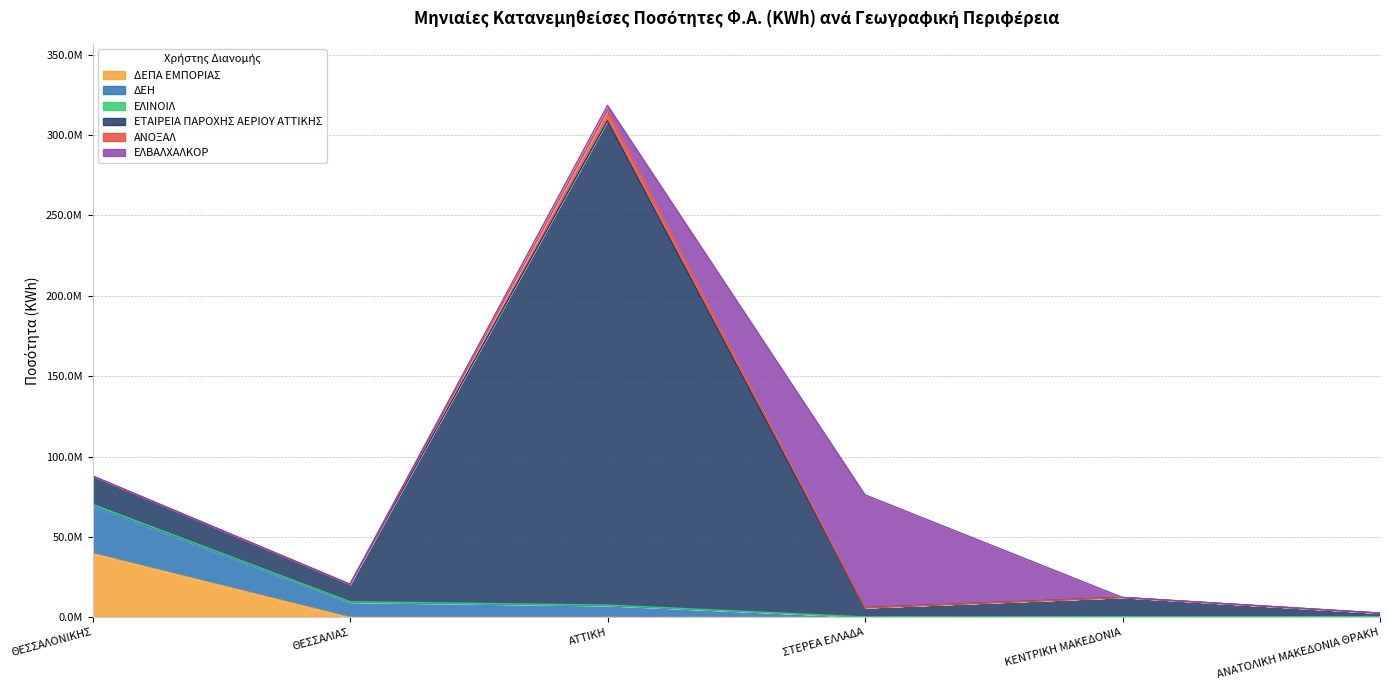

In ΑΝΟΞΑΛ, how many points are higher than both neighbors (excluding endpoints)?

1